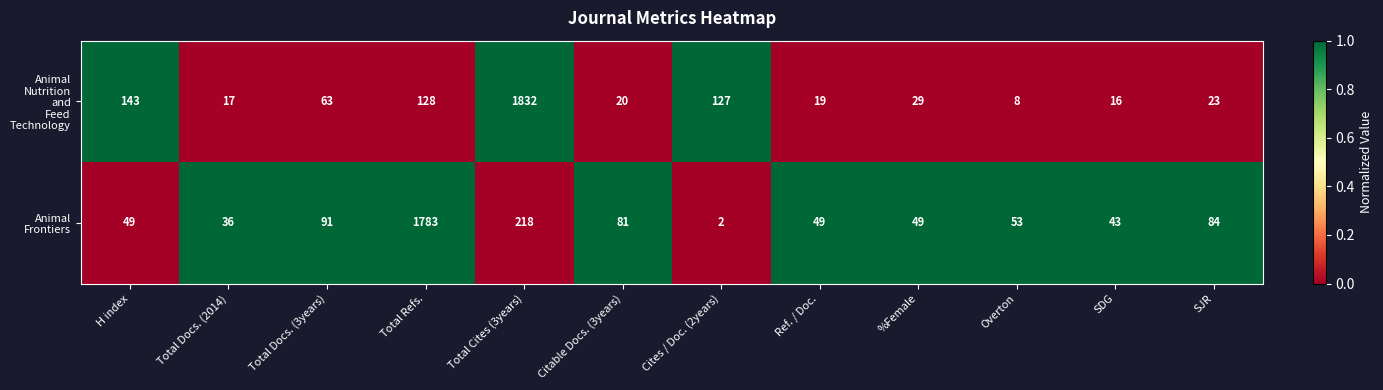

At which category does the chart reach its peak across all series?

Total Cites (3years)